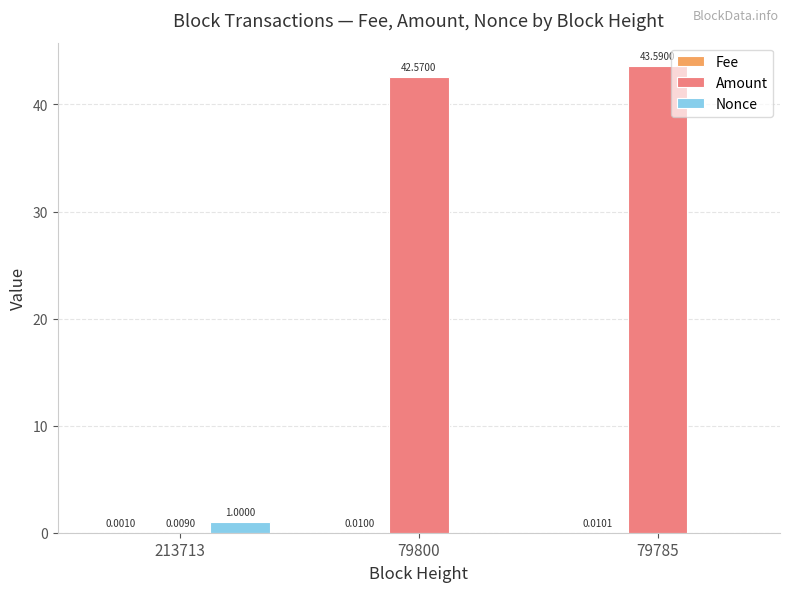

The Amount series shows 58.8 at 79800. True or false?

False